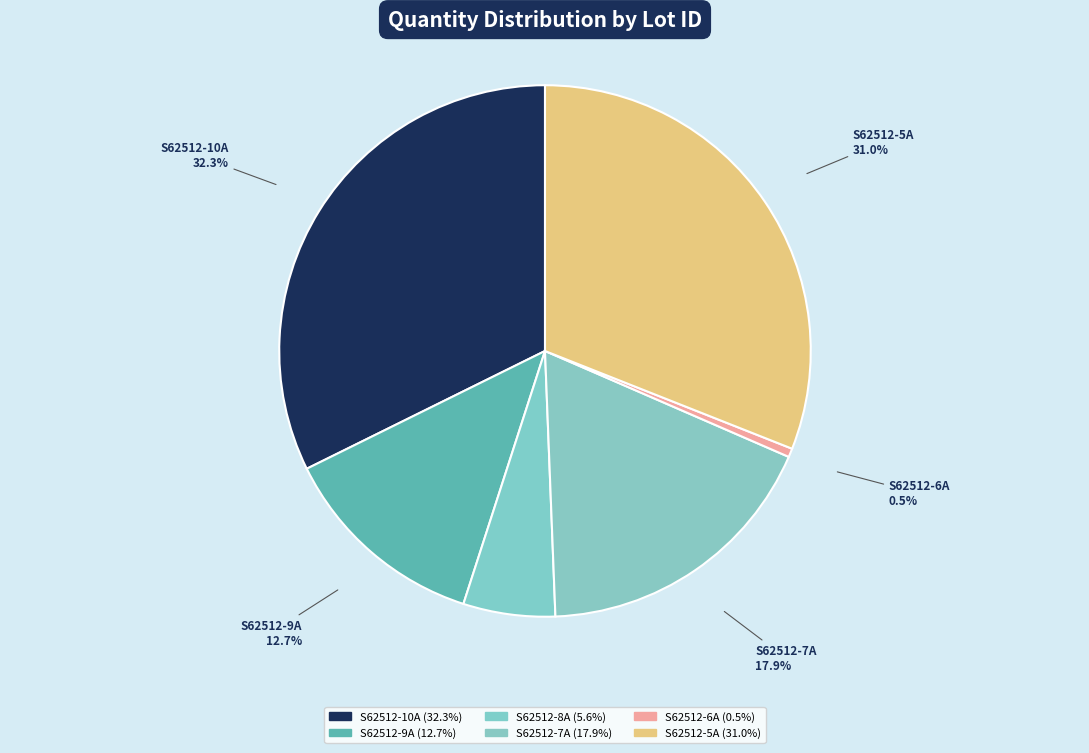

Is there a majority slice in this chart?

No